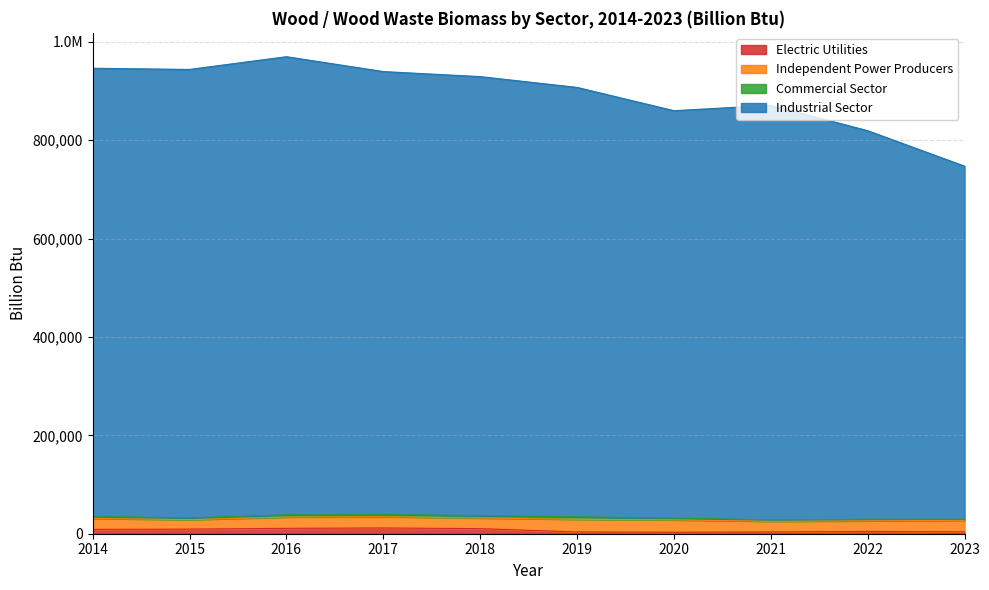

Where does the Industrial Sector series first go above 929365?

2014